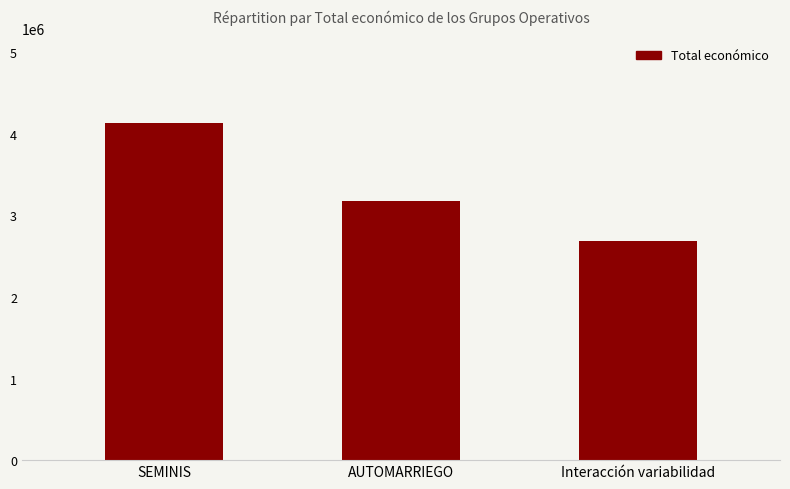

What is the smallest value displayed?

2685474